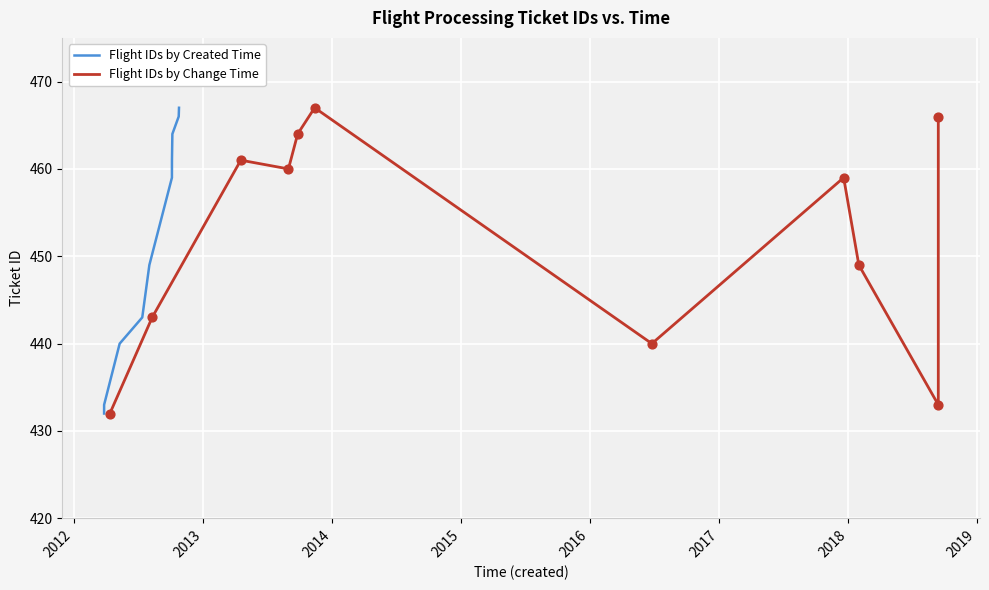

What is the minimum value for Flight IDs by Created Time?

432